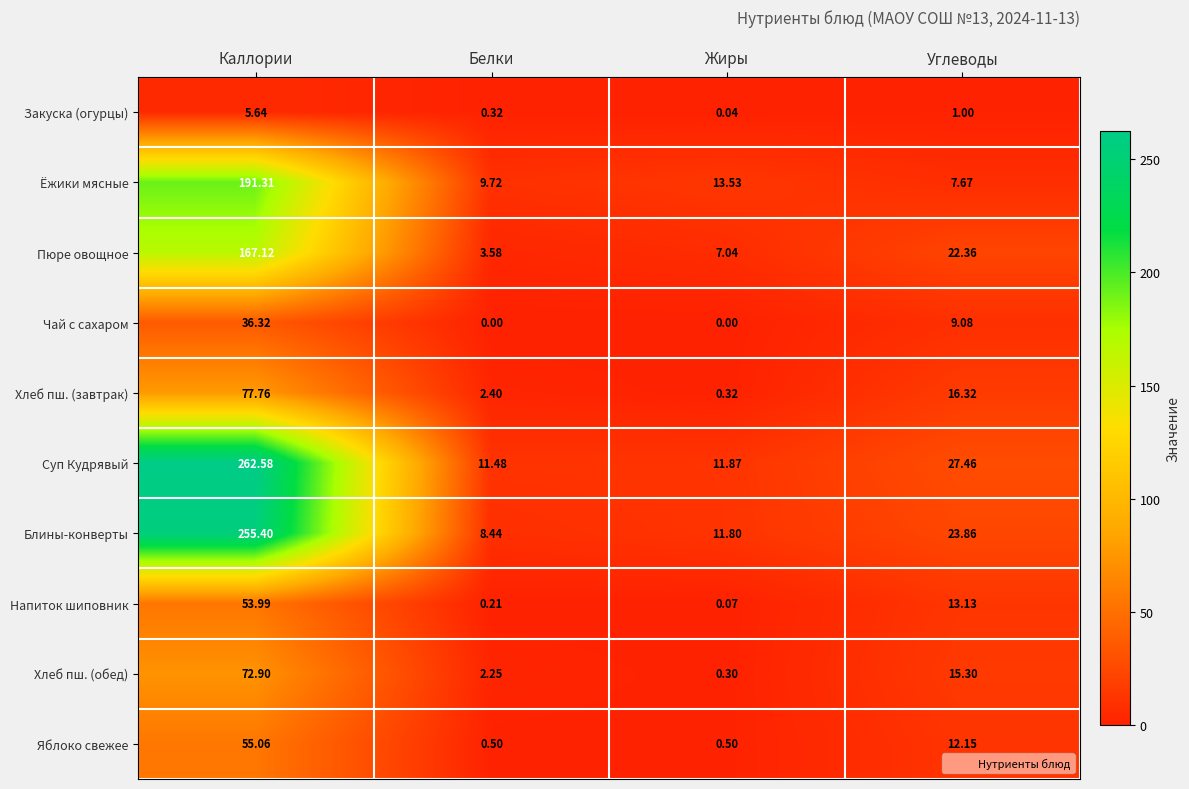

Which series has the widest spread of values?

Суп Кудрявый